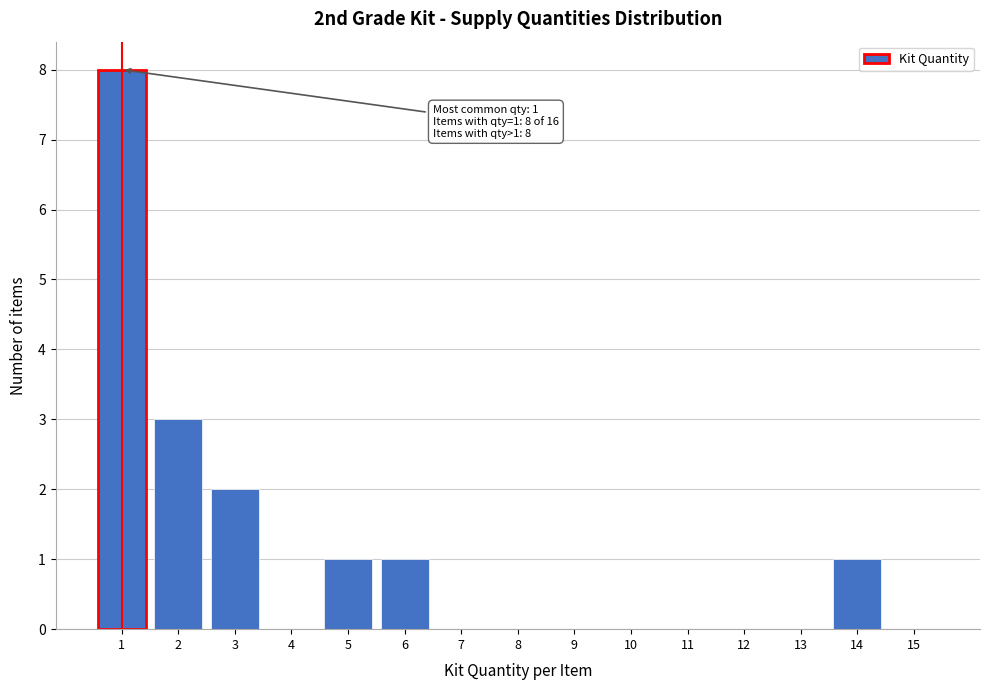

Over which range of the x-axis is the bar tallest?

0.5 to 1.5